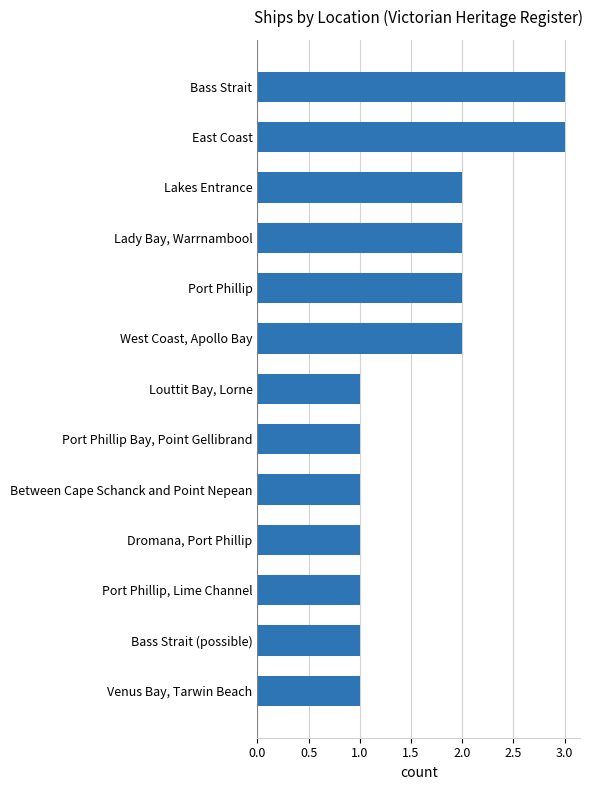

How many data points does each series have?

13